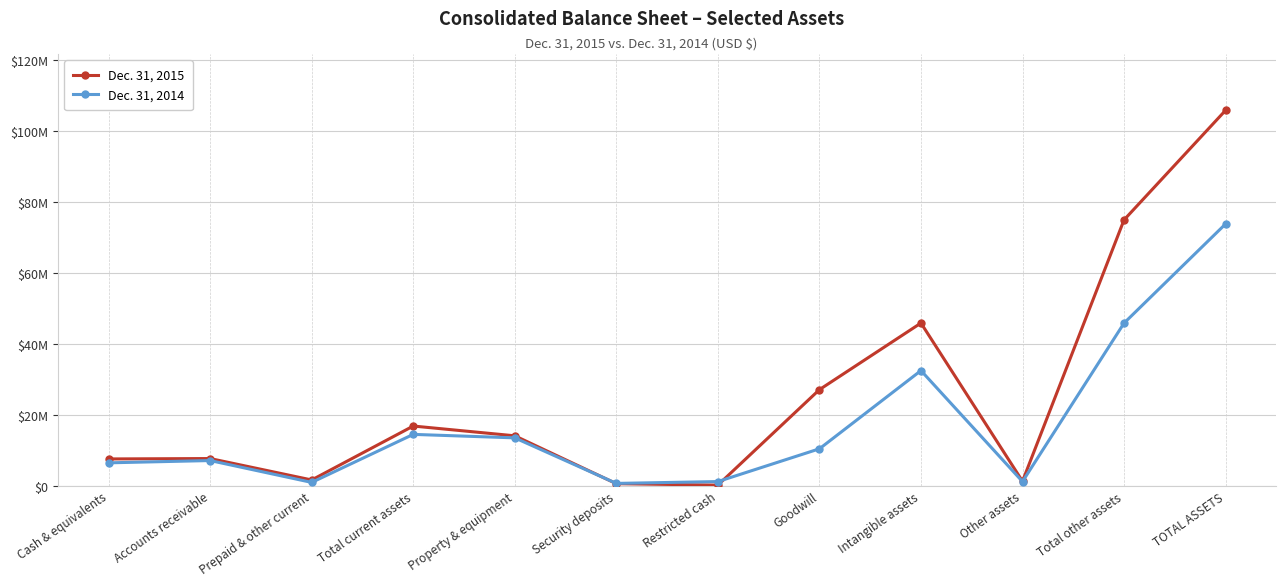

What are all the series names shown in the legend?

Dec. 31, 2015, Dec. 31, 2014